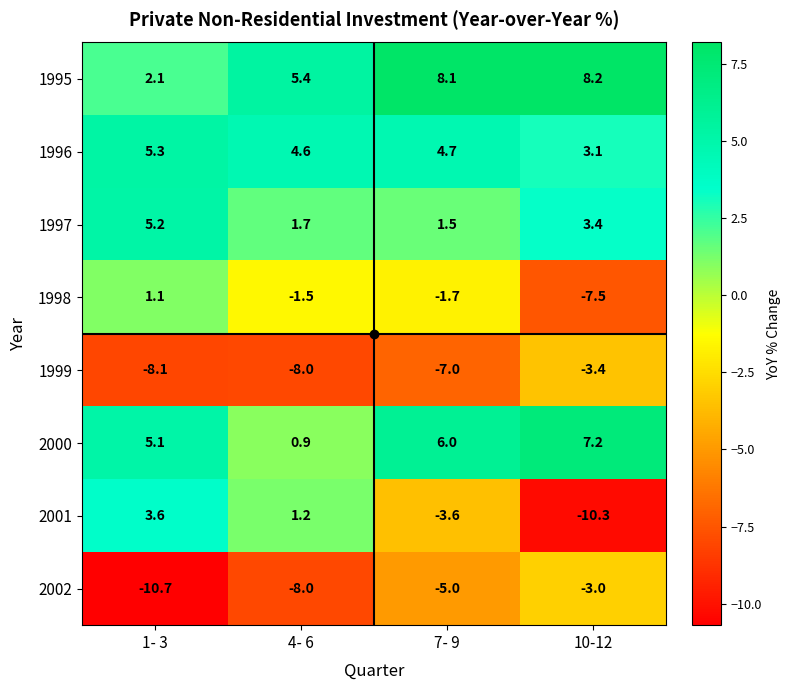

At 1- 3, list the series in order from largest to smallest.

1996, 1997, 2000, 2001, 1995, 1998, 1999, 2002